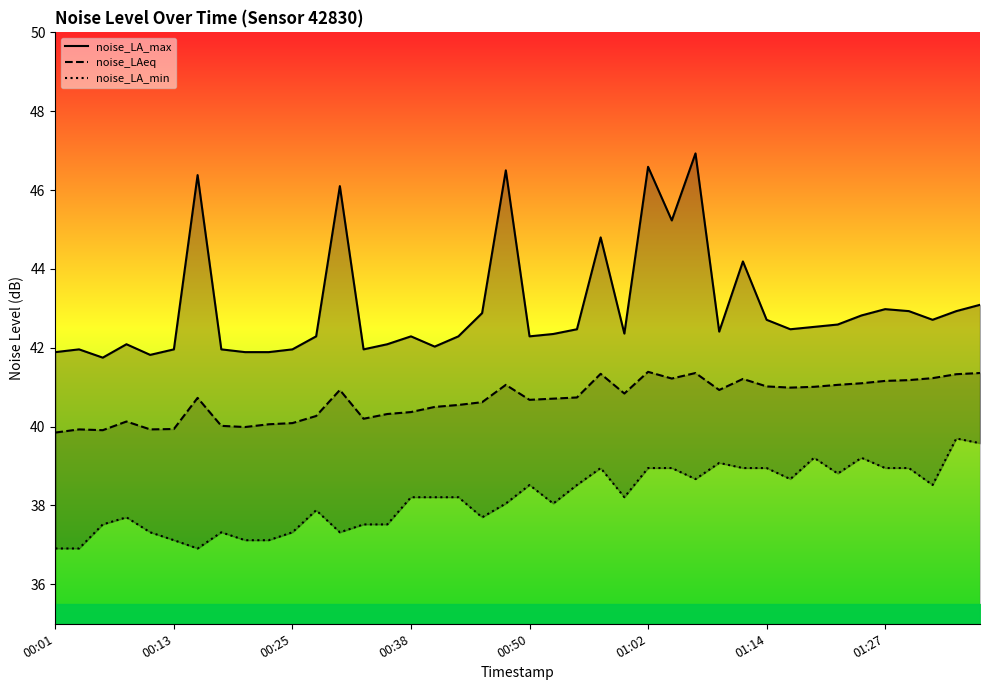

List the series in order of their overall mean, highest first.

noise_LA_max, noise_LAeq, noise_LA_min